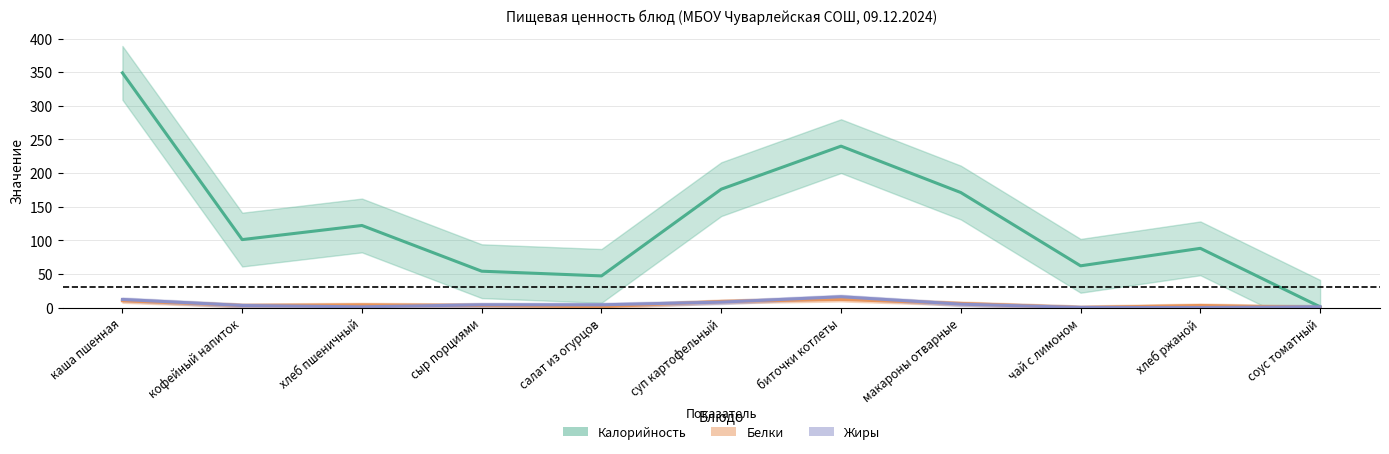

True or false: Жиры has more than 0 interior local peaks.

True